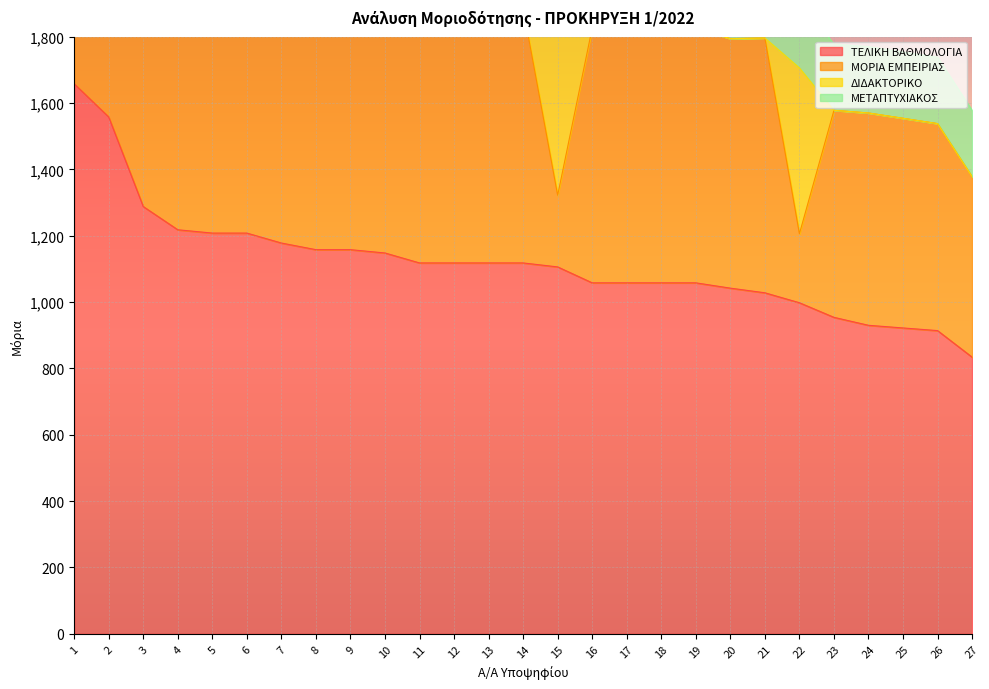

Is it true that ΤΕΛΙΚΗ ΒΑΘΜΟΛΟΓΙΑ equals 1579 at 9?

False